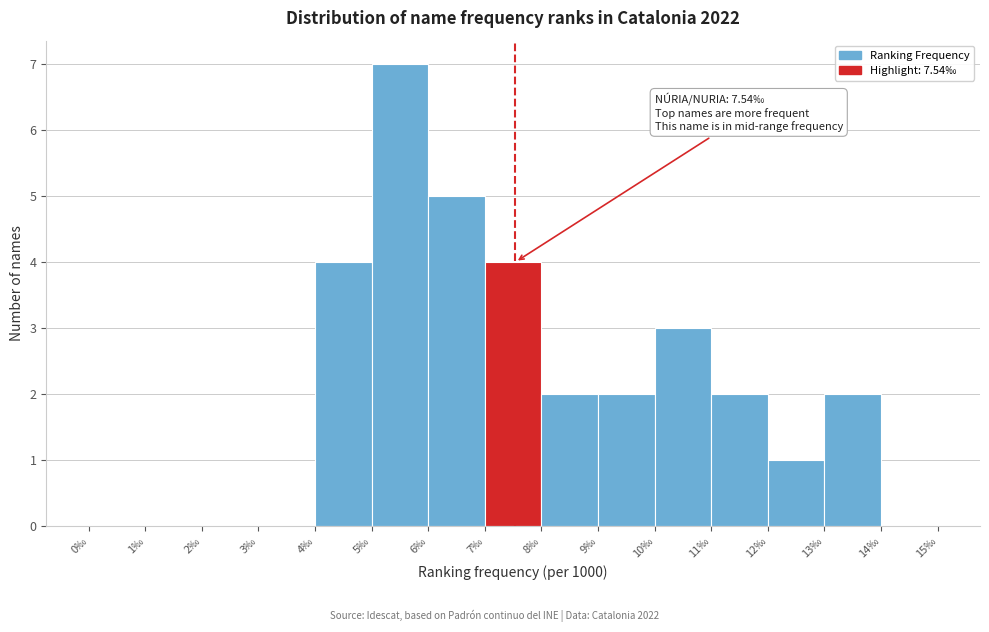

Which range on the x-axis has the tallest bar?

5 to 6